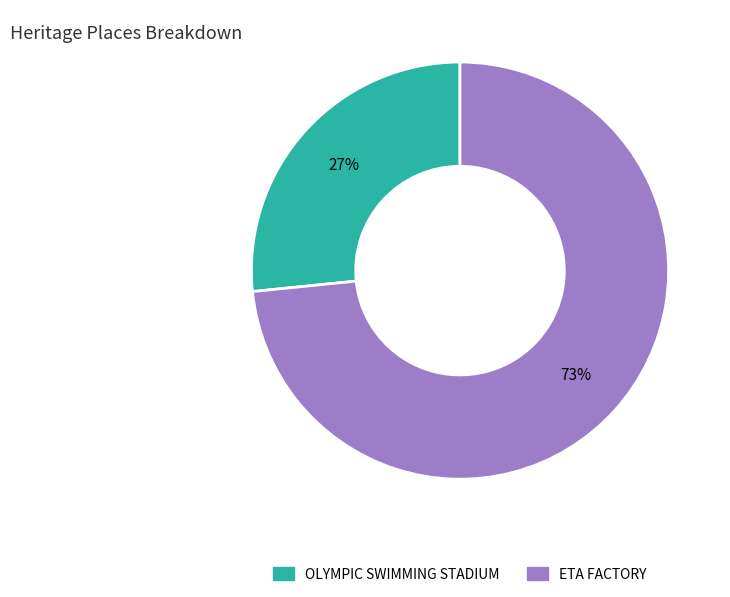

Combined, do OLYMPIC SWIMMING STADIUM and ETA FACTORY account for over 50%?

Yes